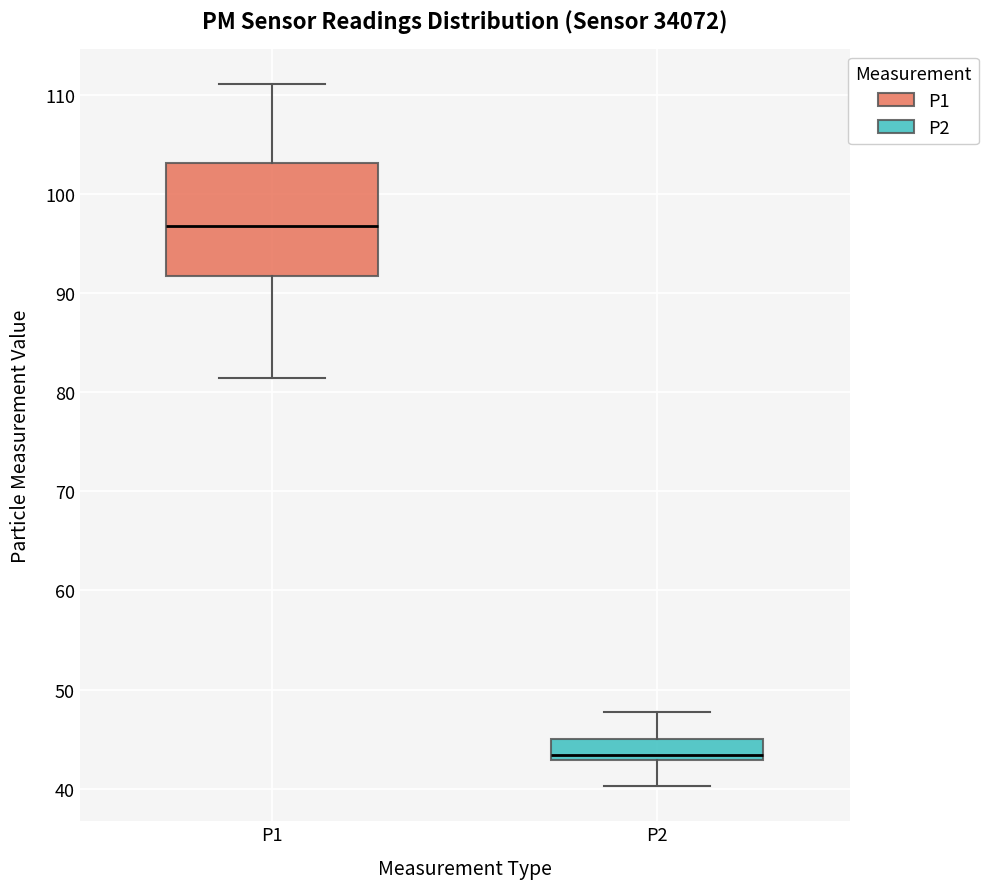

Where is the upper edge of the box for P2 on the y-axis? The values are not printed on the chart, so give them approximately, as read against the axis.

45